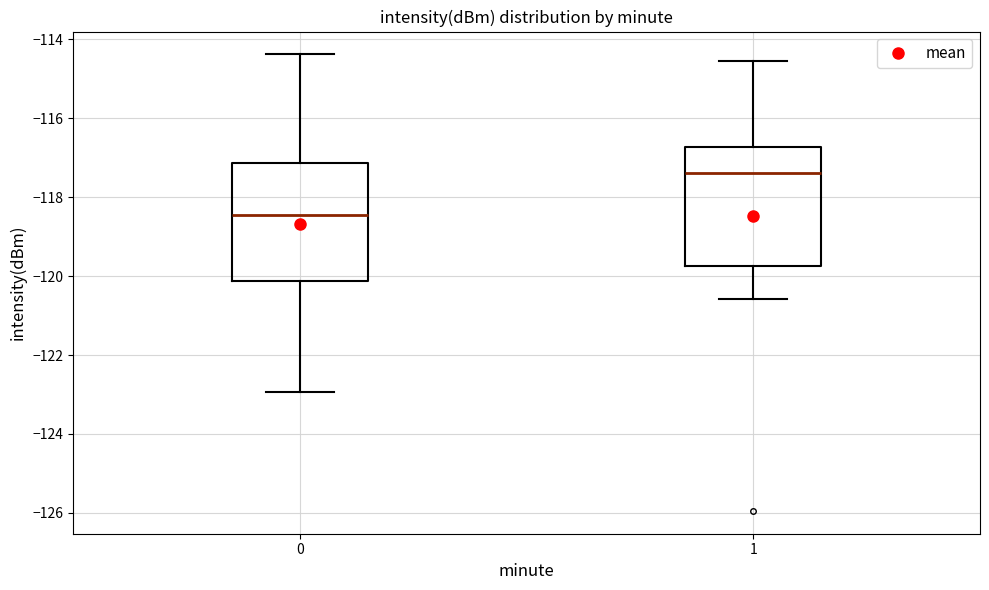

Reading left to right, read every box against the y-axis: the position of its median line, the range the box covers, and the ends of its whiskers. The values are not printed on the chart, so give them approximately, as read against the axis.

0: median -118.4, box -120.2 to -117.2, whiskers -123.0 to -114.4
1: median -117.4, box -119.8 to -116.8, whiskers -120.6 to -114.6